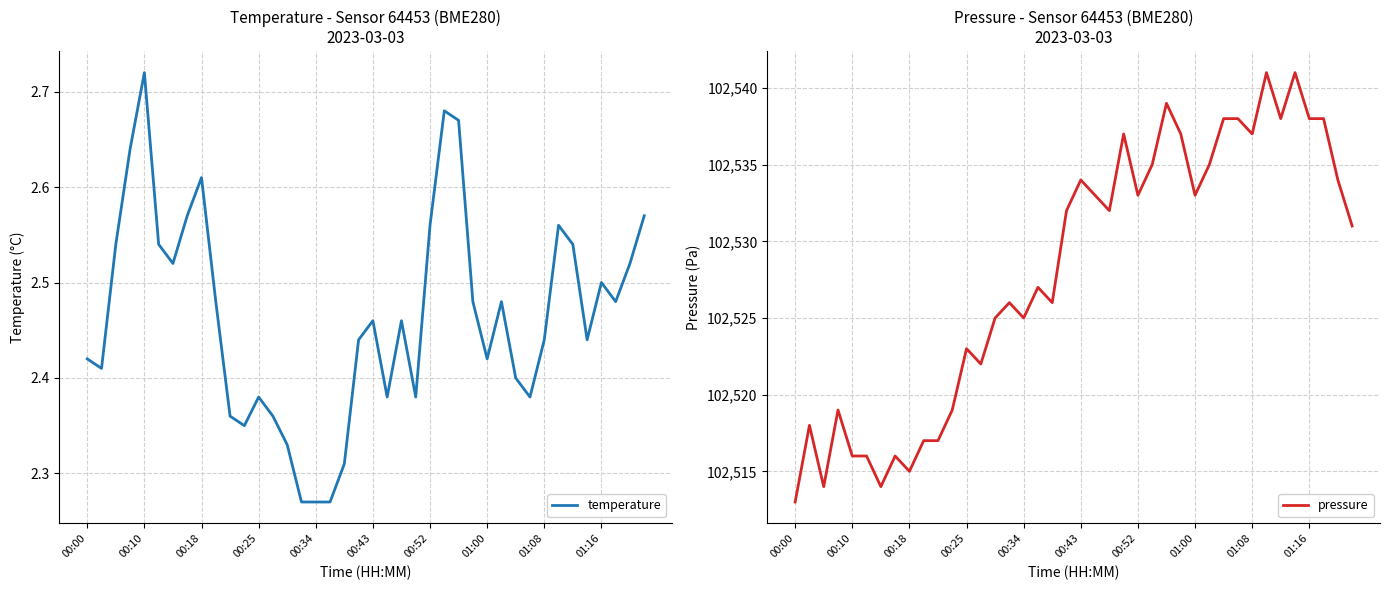

Is this an area chart (filled region under the line)?

No